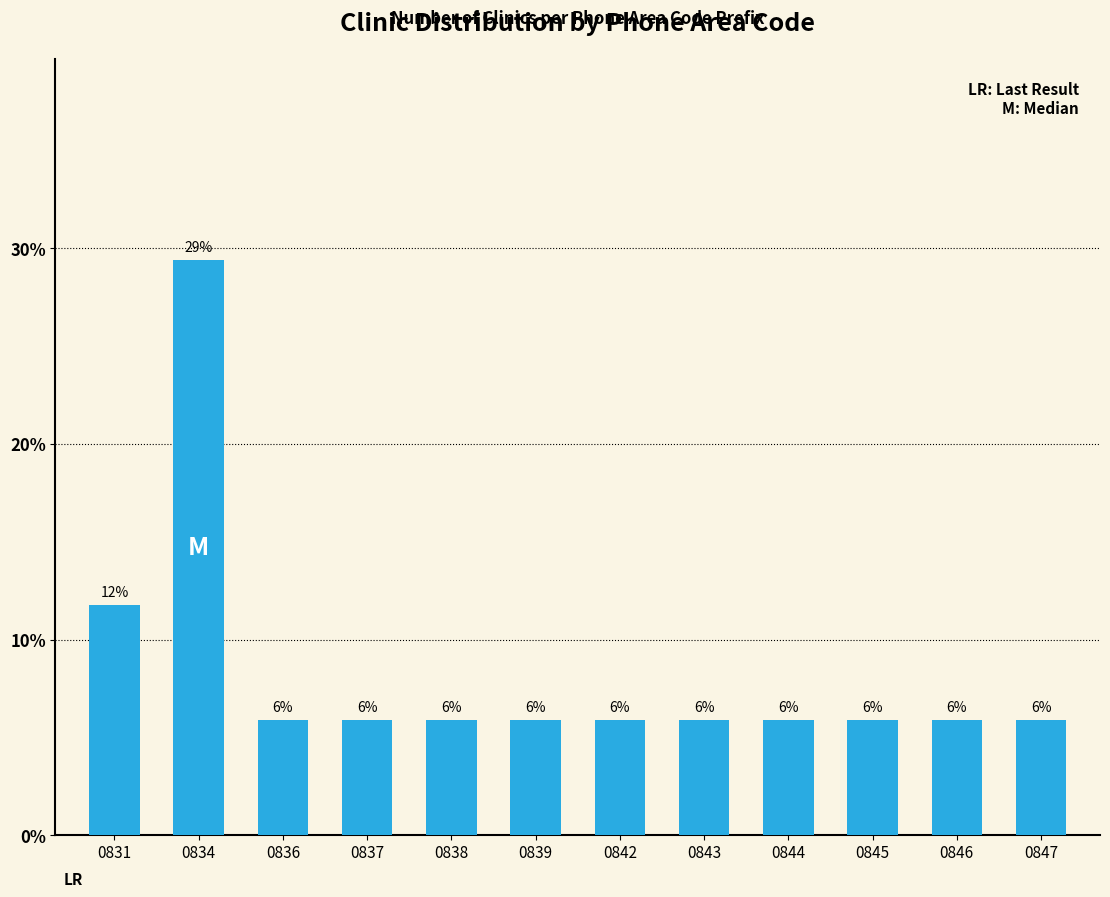

Does the chart contain any negative values?

No